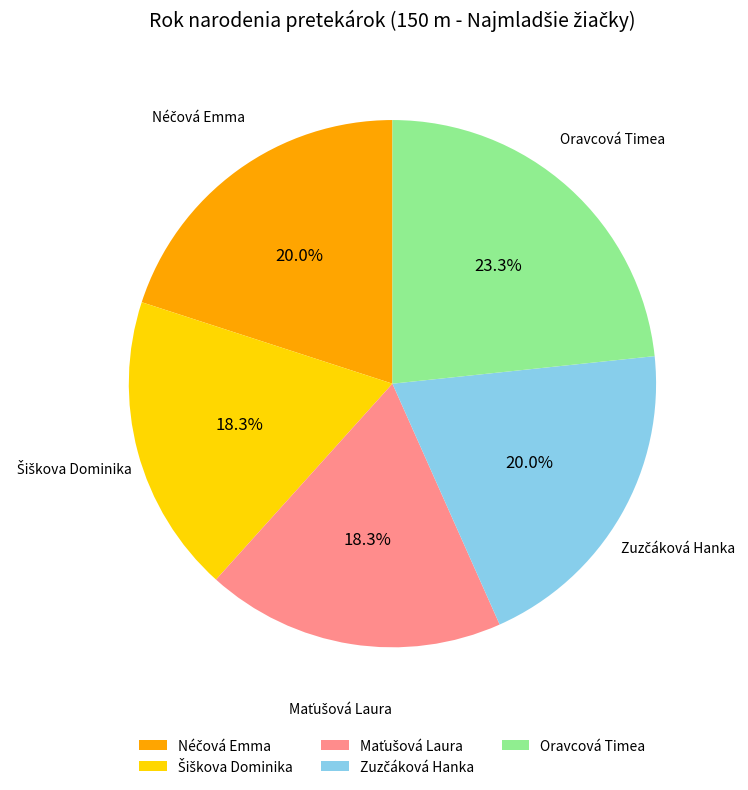

Does any single category account for the majority?

No